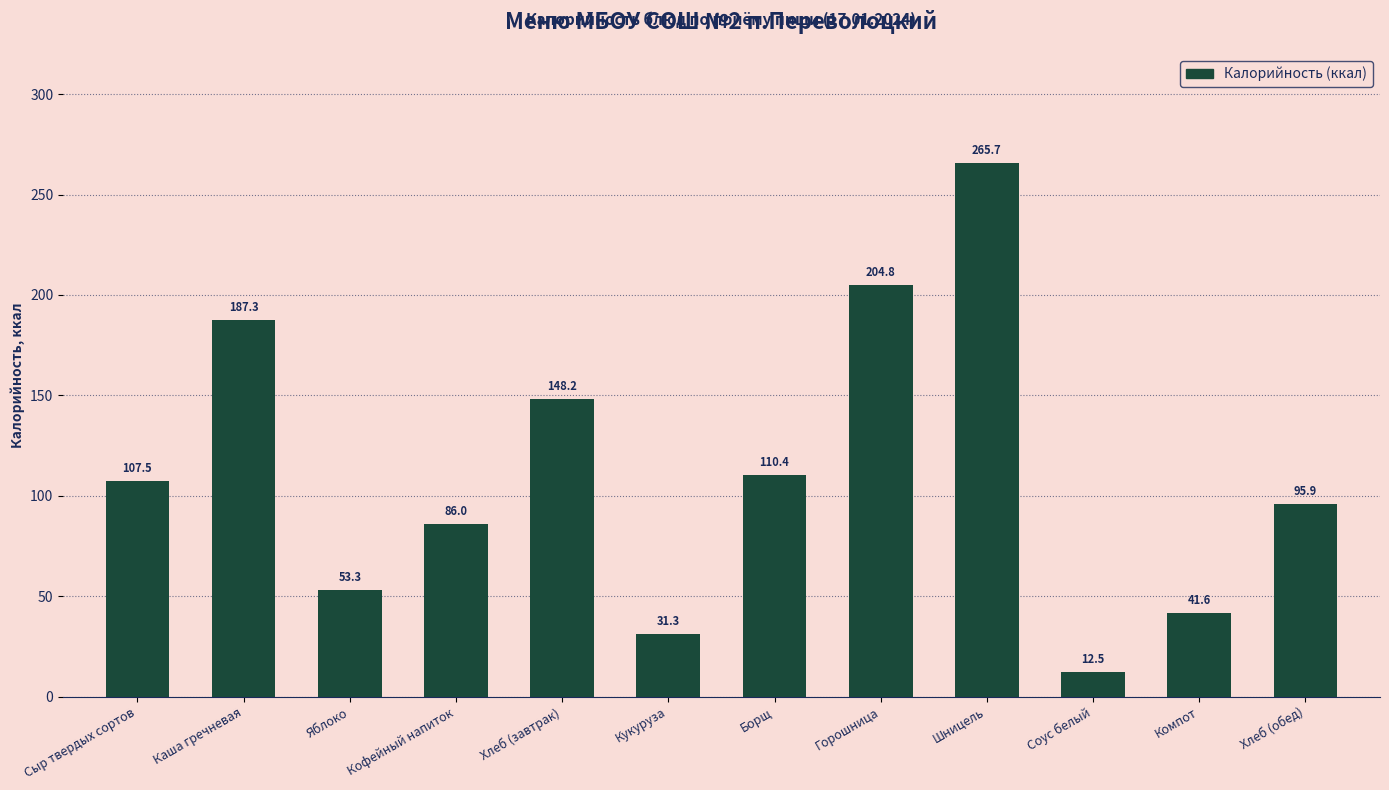

Which has a higher value, Кукуруза or Сыр твердых сортов?

Сыр твердых сортов